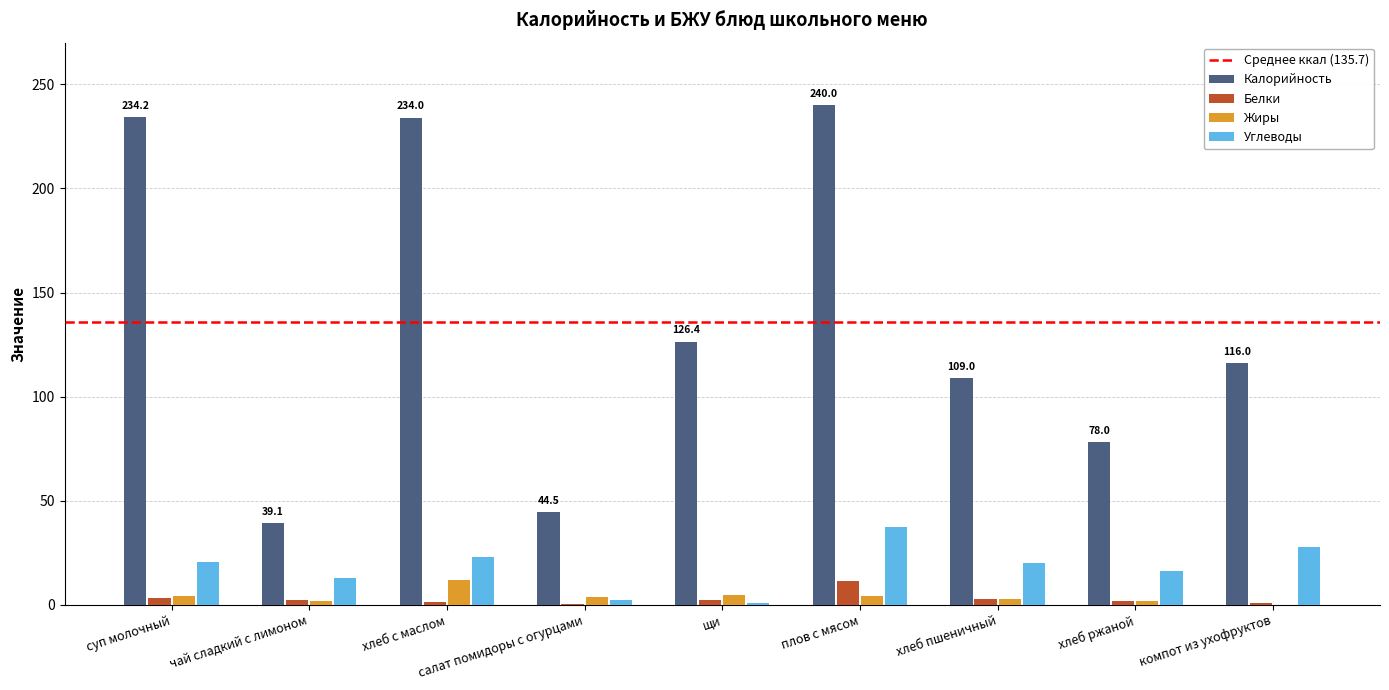

What is the greatest value displayed?

240.0